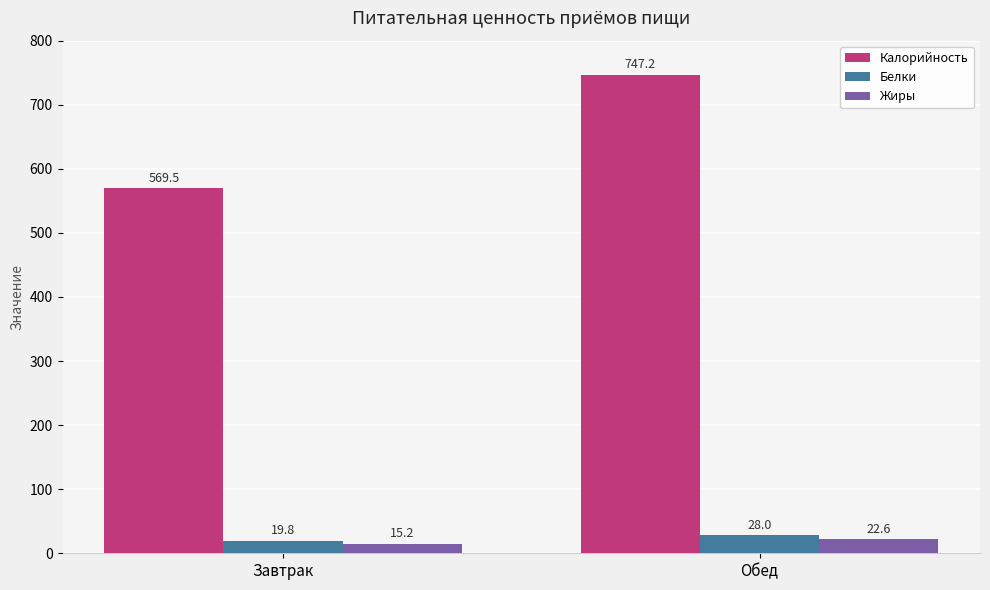

At how many categories does at least one series exceed 699?

1